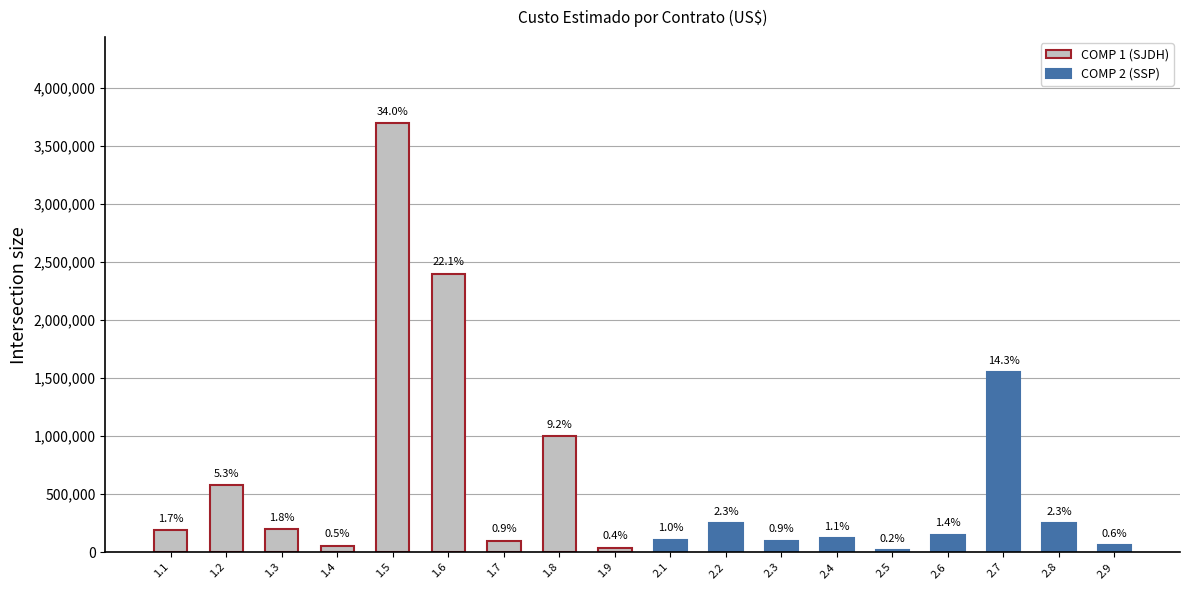

How many bars are there in total?

18